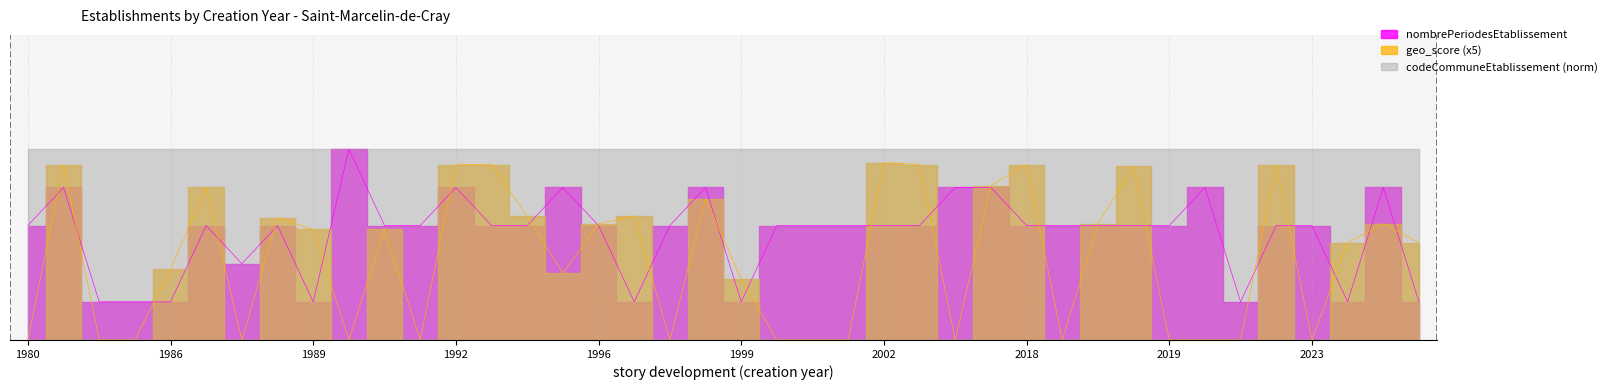

Which series has the widest spread of values?

geo_score